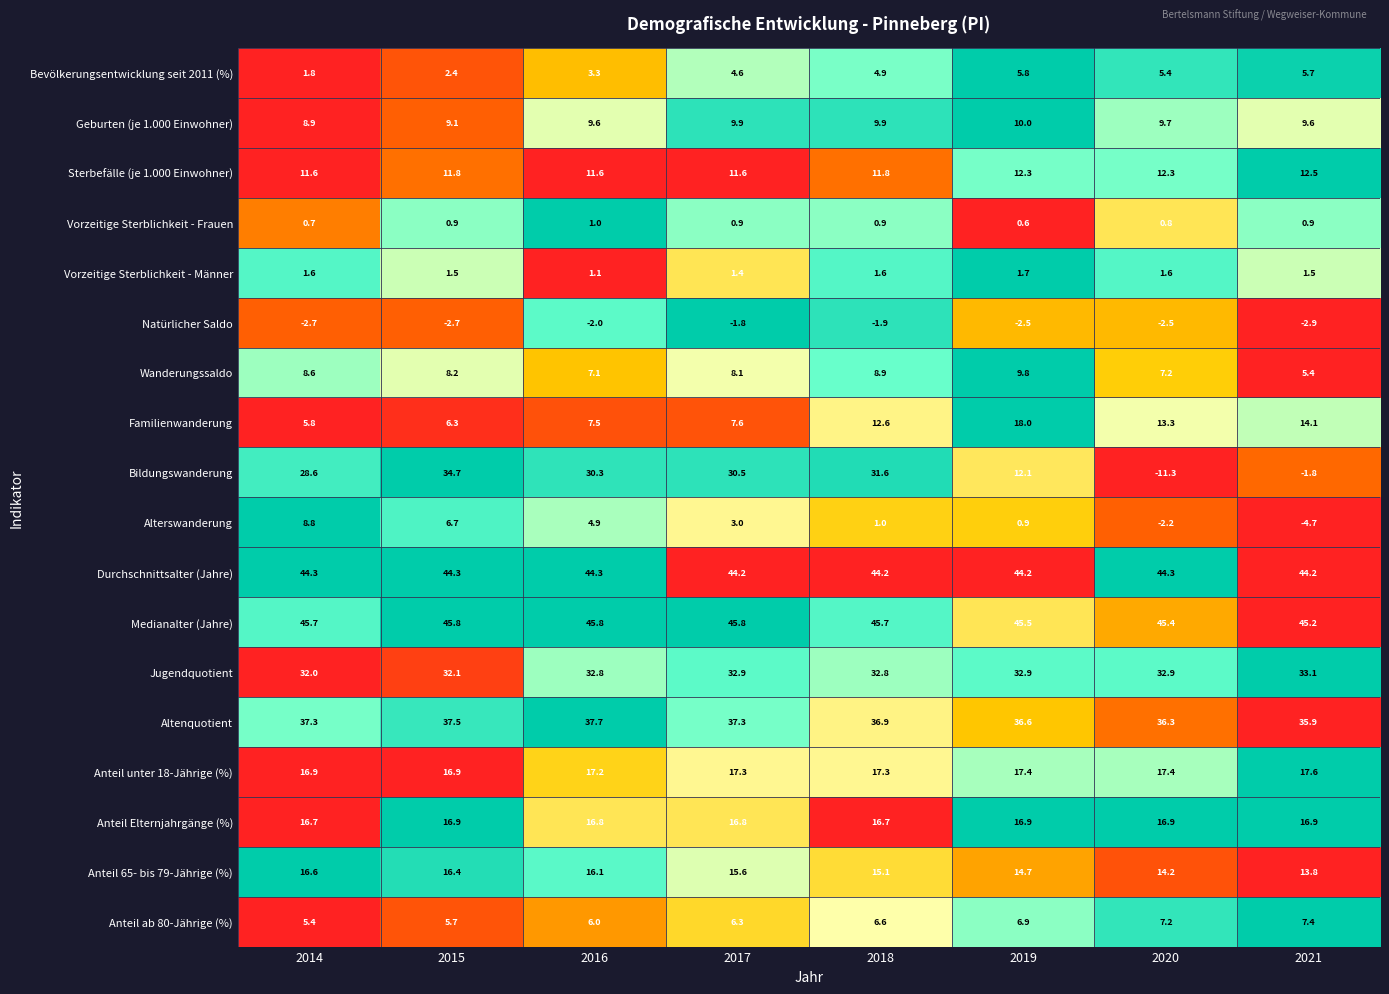

At which category is the sum across all series the highest?

2018